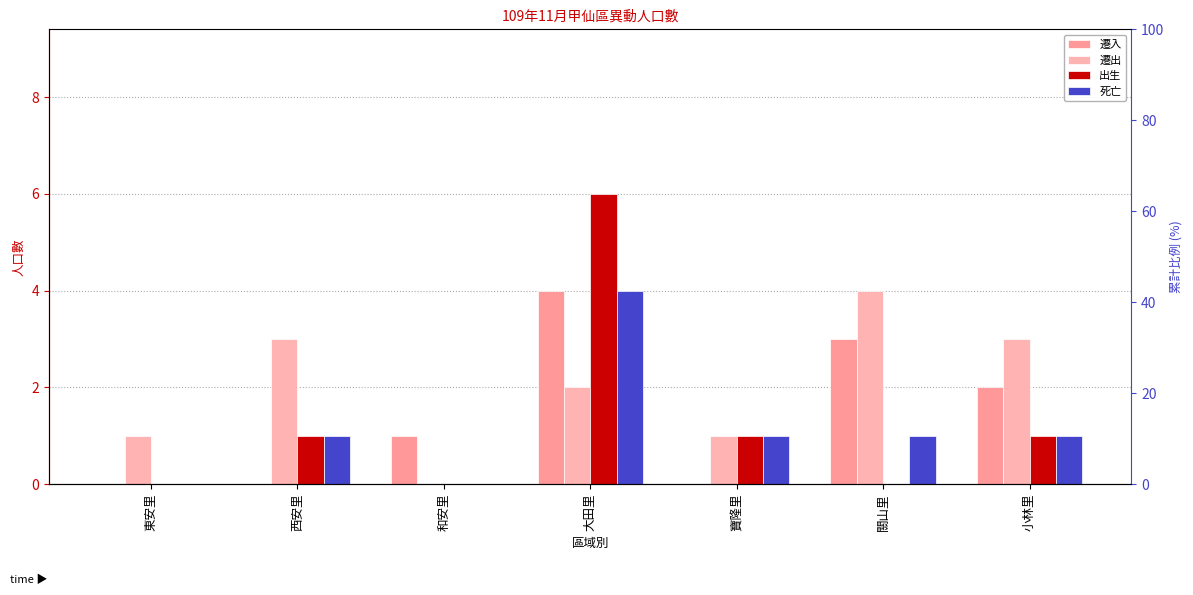

Is it true that 遷入 equals 2 at 關山里?

False